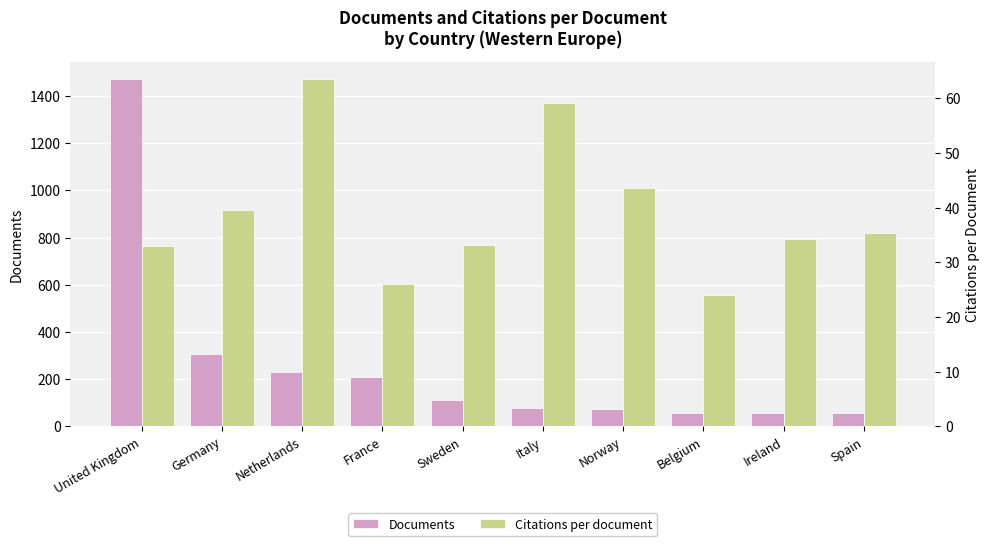

At which category is the sum across all series the highest?

United Kingdom